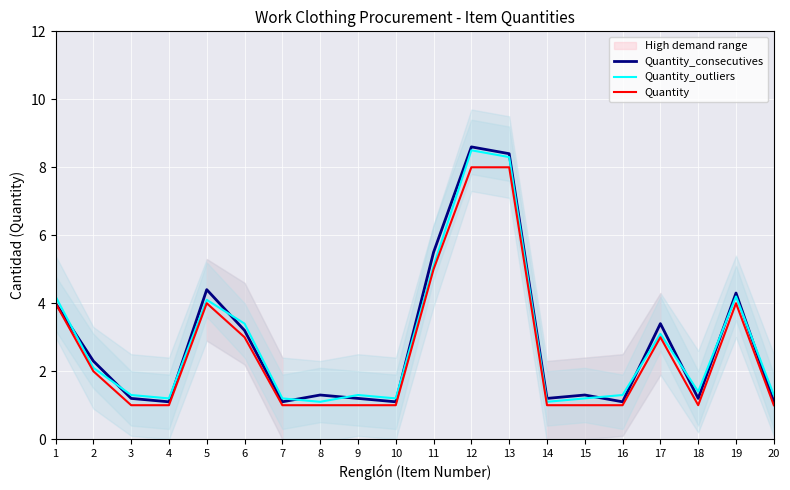

Which category has the highest value across all series?

12